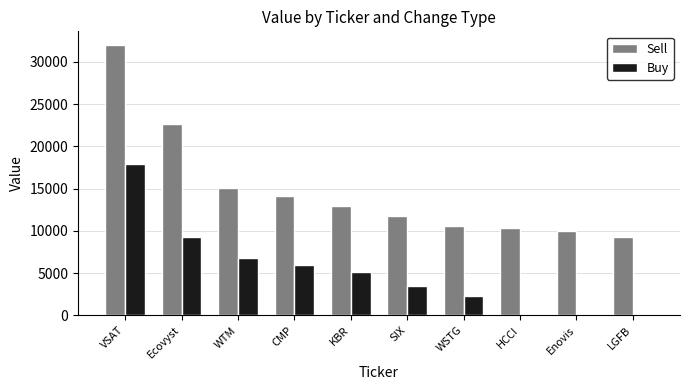

Count the number of categories in the chart.

10